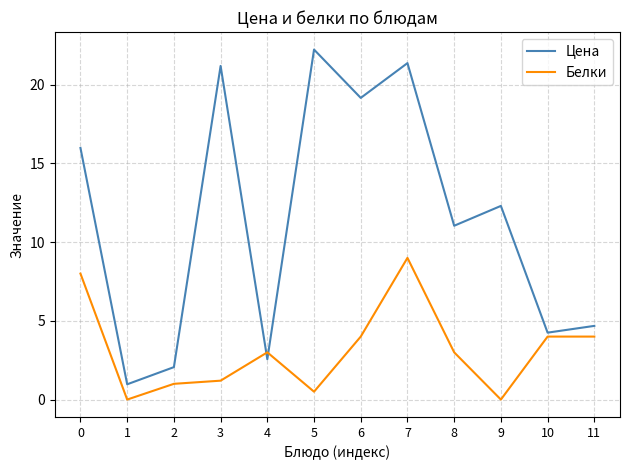

What is the maximum value shown in the chart?

22.2